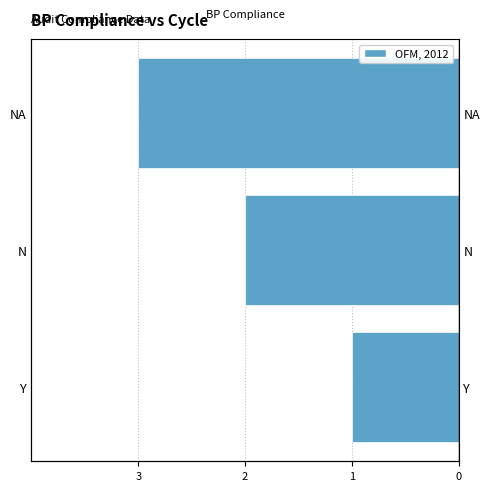

Rank the categories by value from lowest to highest.

NA, N, Y